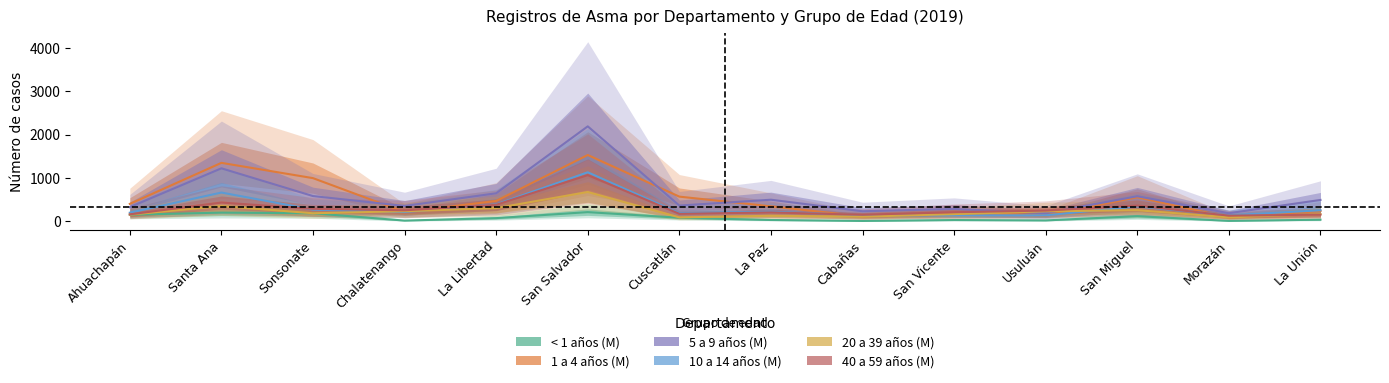

The value of 40 a 59 años (M) at La Libertad is 382. True or false?

True